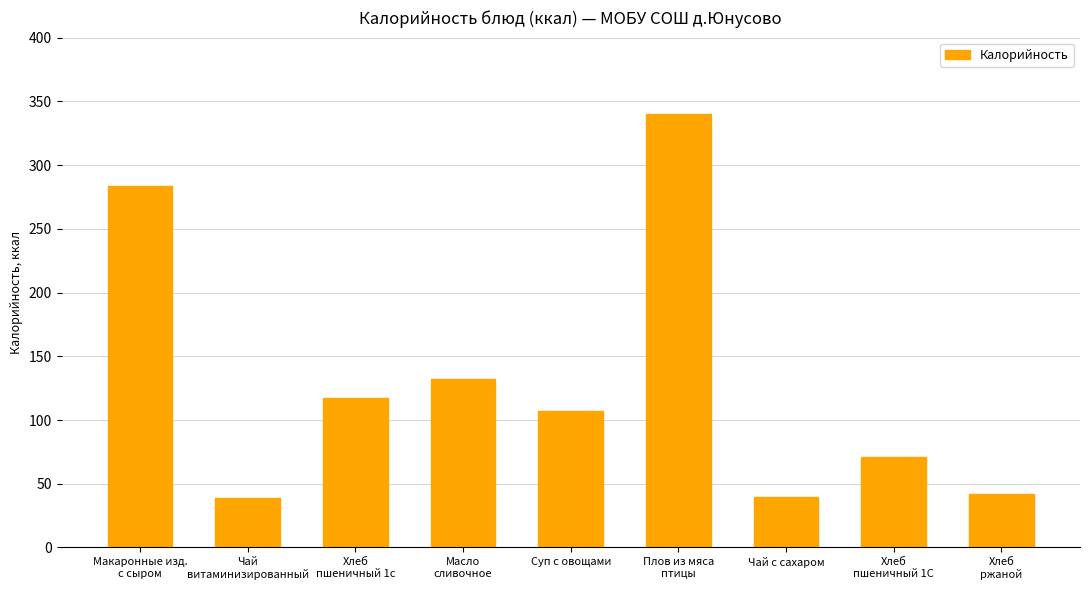

Which label corresponds to the largest value in the chart?

Плов из мяса
птицы